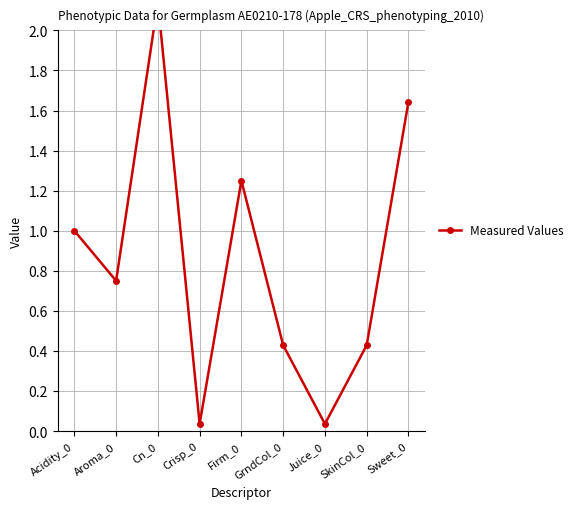

What position from the right is GrndCol_0?

4